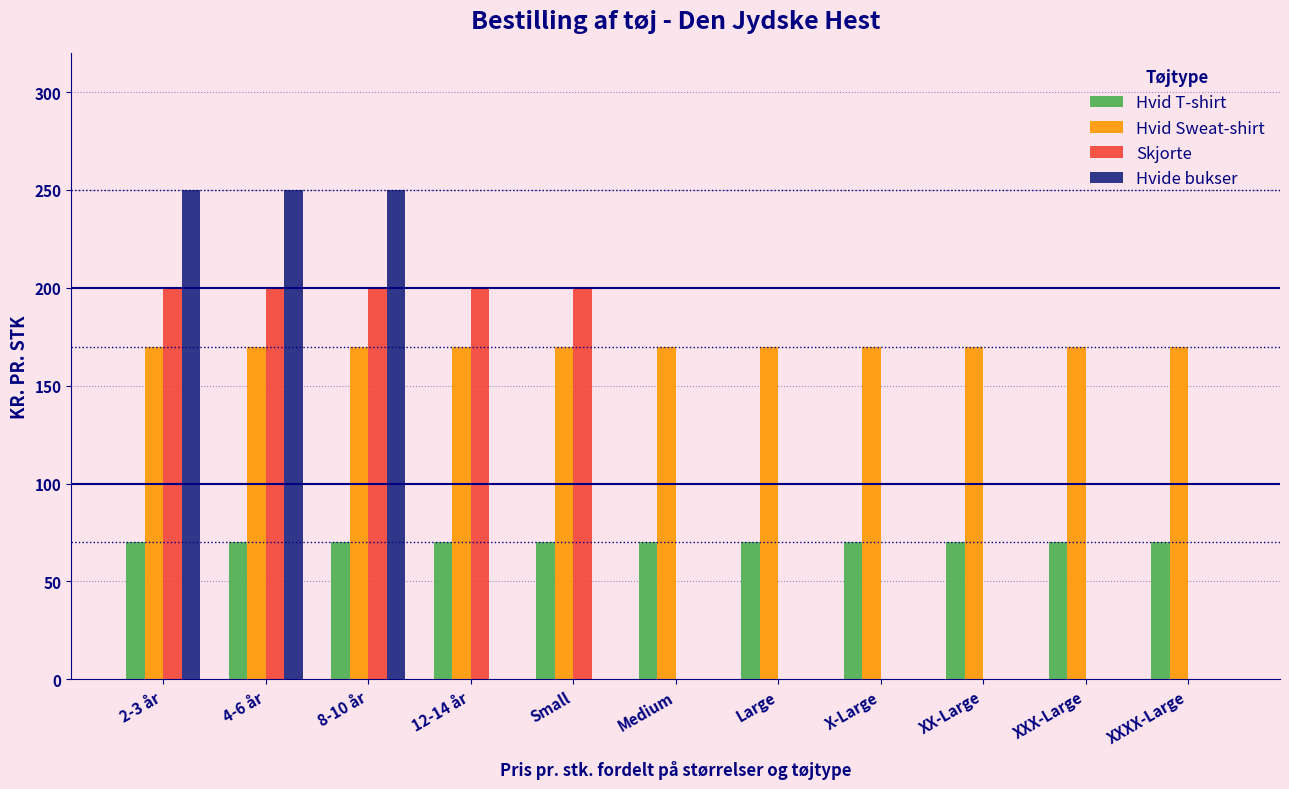

What is the highest value of the Hvide bukser series?

250